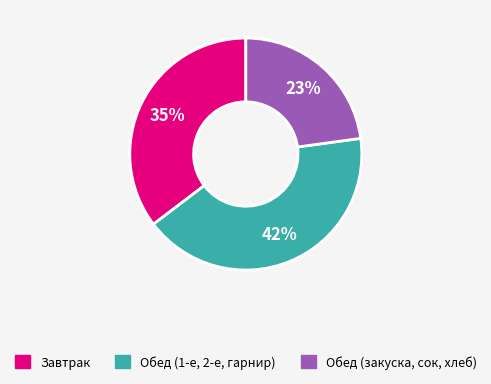

To the nearest percent, what is the average slice percentage?

33%